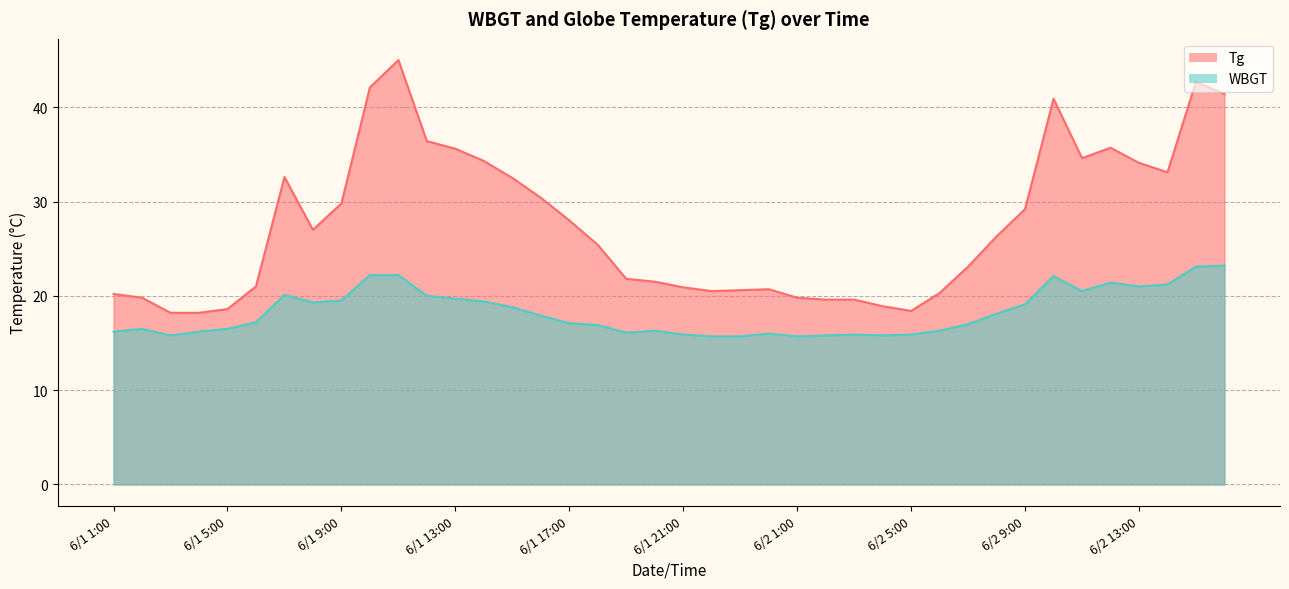

Reading left to right, what are all the values shown in this chart?

Tg: 20.2	19.8	18.2	18.2	18.6	21.0	32.6	27.0	29.8	42.1	45.0	36.4	35.6	34.3	32.5	30.4	28.0	25.4	21.8	21.5	20.9	20.5	20.6	20.7	19.8	19.6	19.6	18.9	18.4	20.3	23.1	26.3	29.2	40.9	34.6	35.7	34.1	33.1	42.7	41.4
WBGT: 16.2	16.5	15.8	16.2	16.5	17.2	20.1	19.3	19.5	22.2	22.2	20.0	19.7	19.4	18.8	17.9	17.1	16.9	16.1	16.3	15.9	15.7	15.7	16.0	15.7	15.8	15.9	15.8	15.9	16.3	17.0	18.1	19.1	22.1	20.5	21.4	21.0	21.2	23.1	23.2